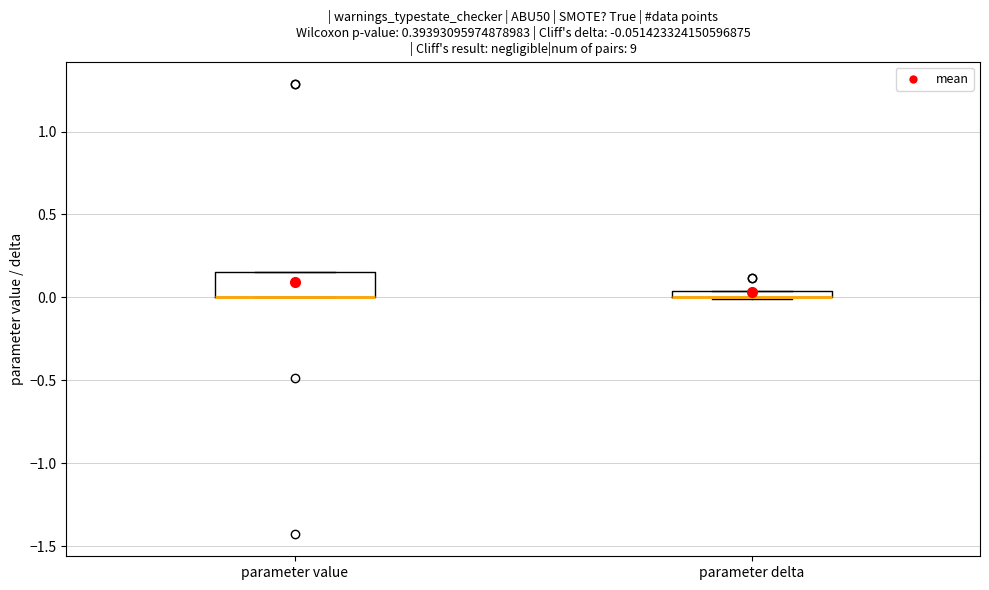

Which box is the tallest, from its lower edge to its upper edge?

parameter value